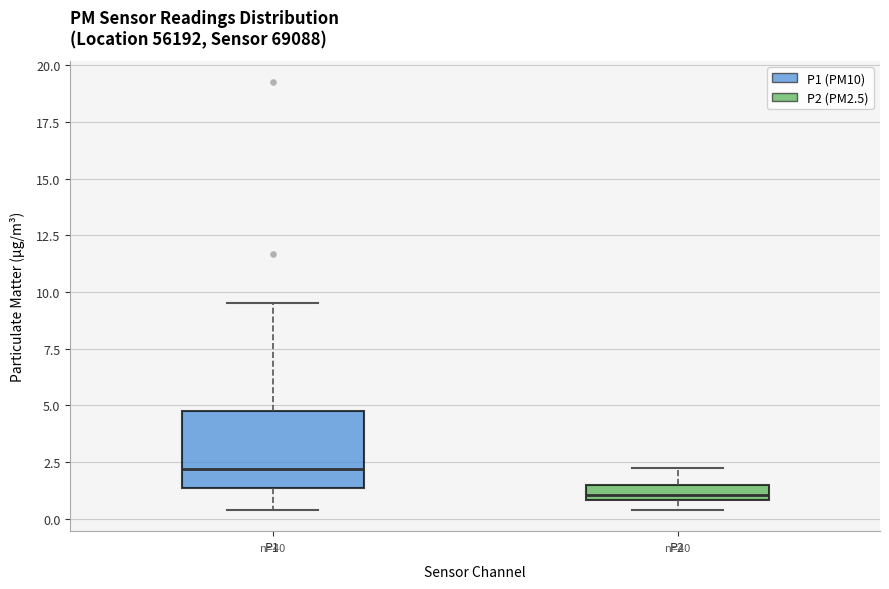

Where is the upper edge of the box for P1 on the y-axis? The values are not printed on the chart, so give them approximately, as read against the axis.

4.5